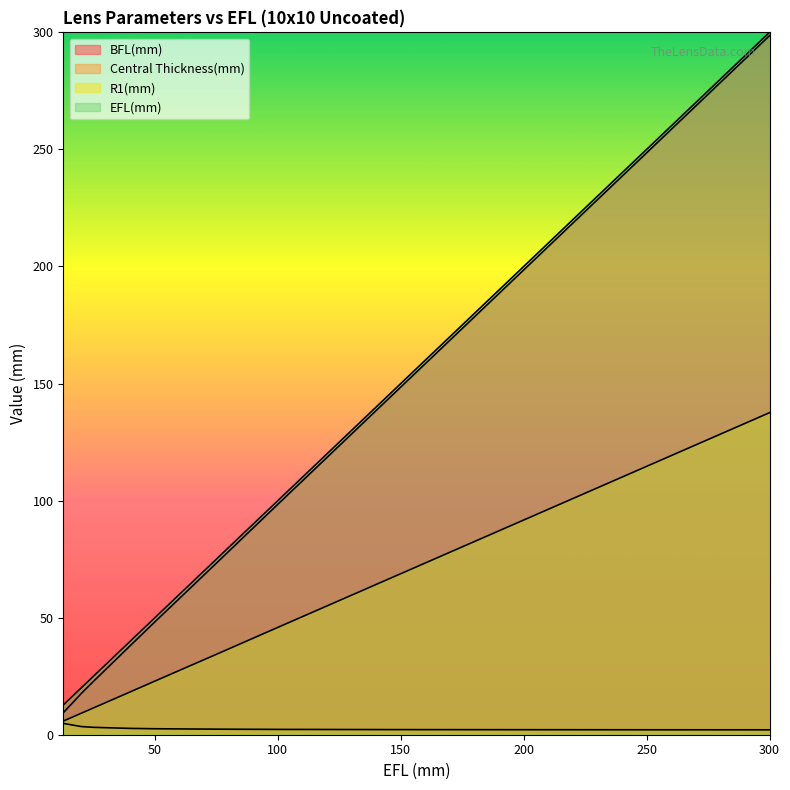

Rank the series by their maximum value, from lowest to highest.

Central Thickness(mm), R1(mm), BFL(mm), EFL(mm)